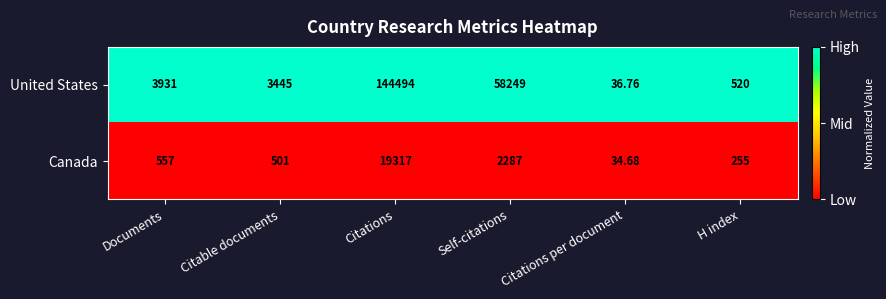

Which label corresponds to the largest value in the chart?

Citations